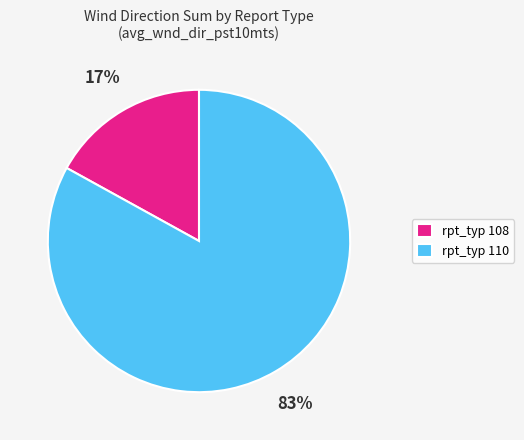

The rpt_typ 108 slice represents 11% of the pie. True or false?

False